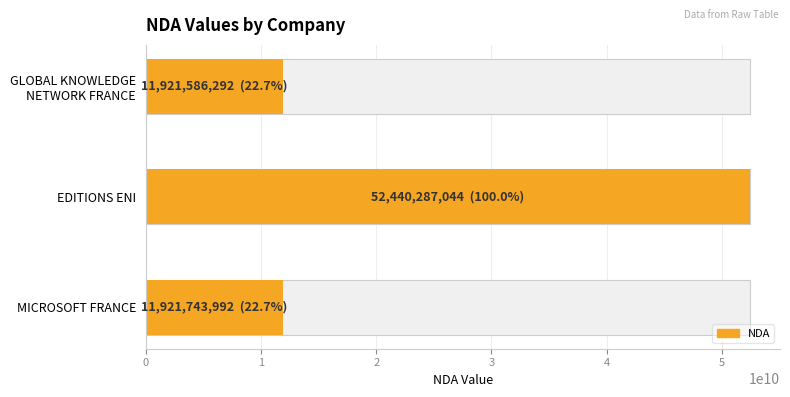

What is the difference between the values at EDITIONS ENI and GLOBAL KNOWLEDGE NETWORK FRANCE?

40518700752